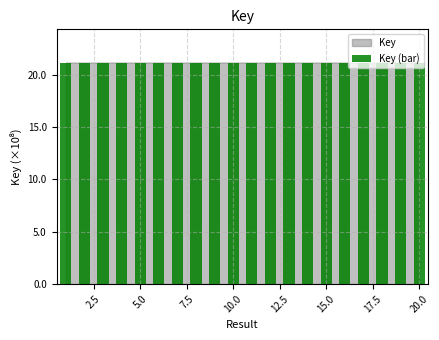

What is the value of the 13th bar from the left?

21.2